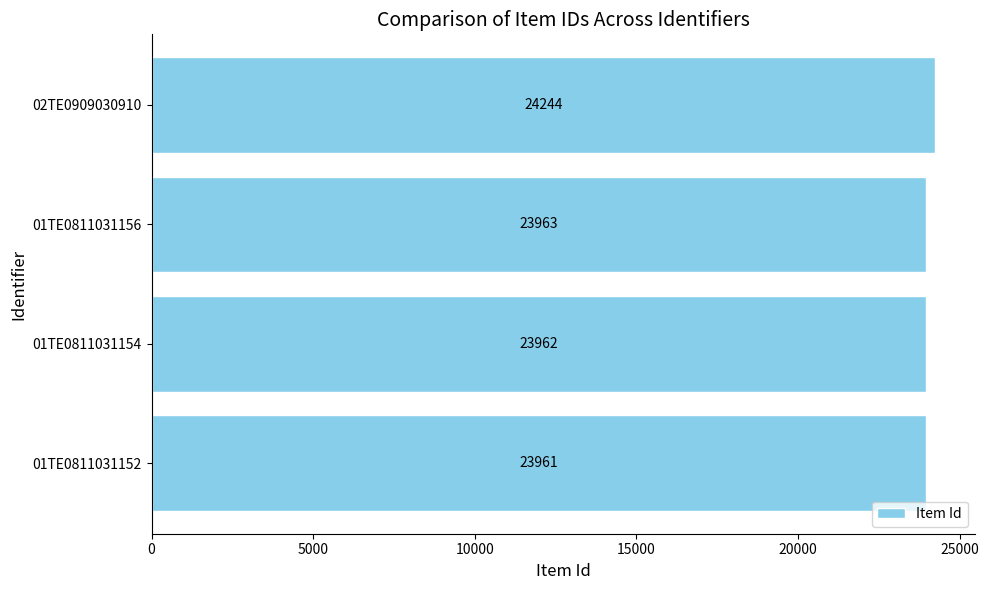

The chart shows a value of 41158 at 02TE0909030910. True or false?

False